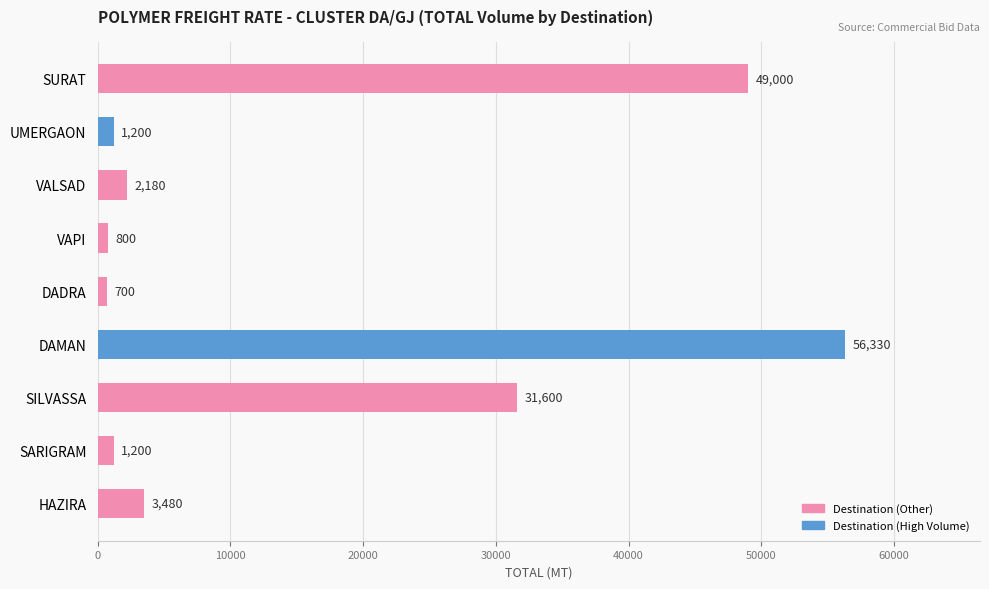

The value at DAMAN is 19037. True or false?

False